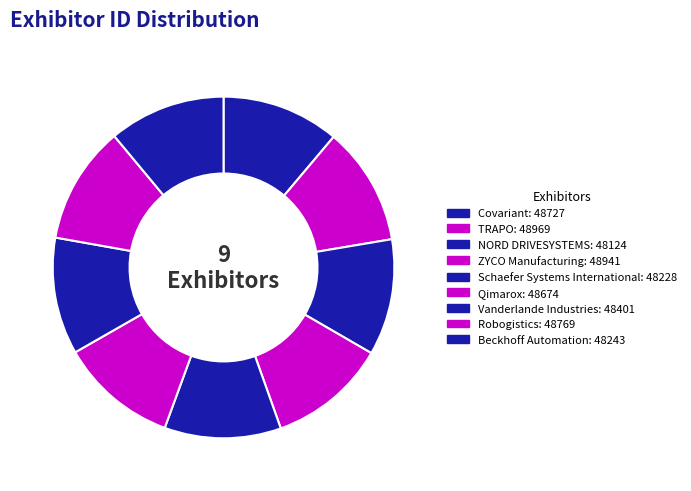

What is the ratio of the value at Covariant to the value at TRAPO?

1.0